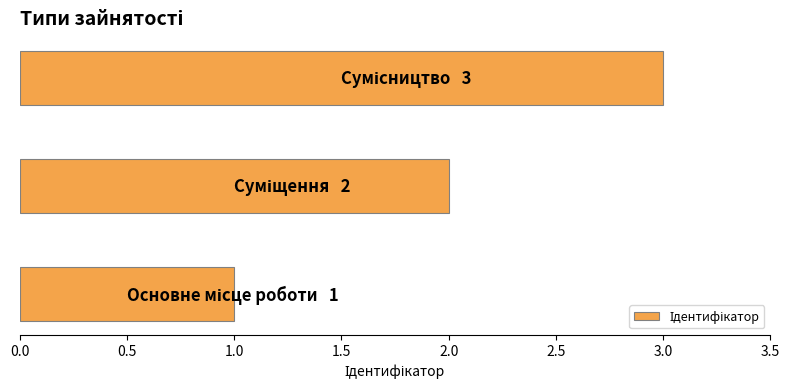

What is the maximum value shown in the chart?

3